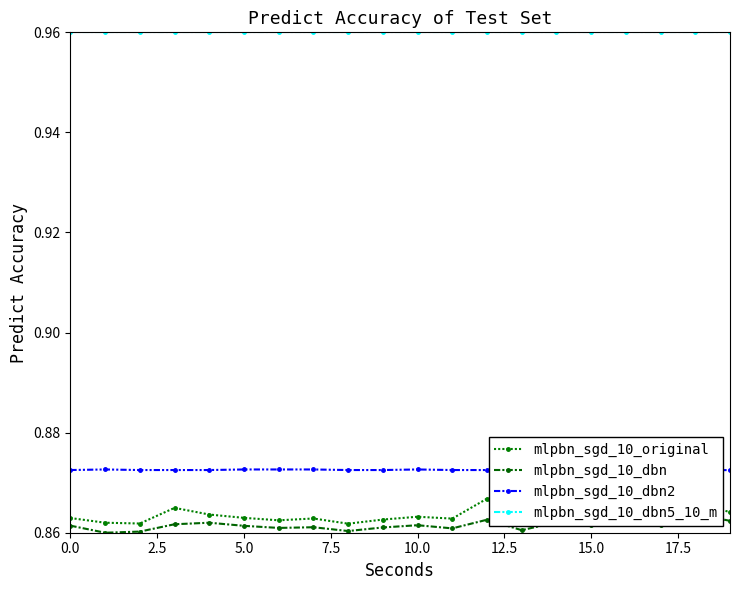

What is the difference between the highest and lowest values at 17?

0.1